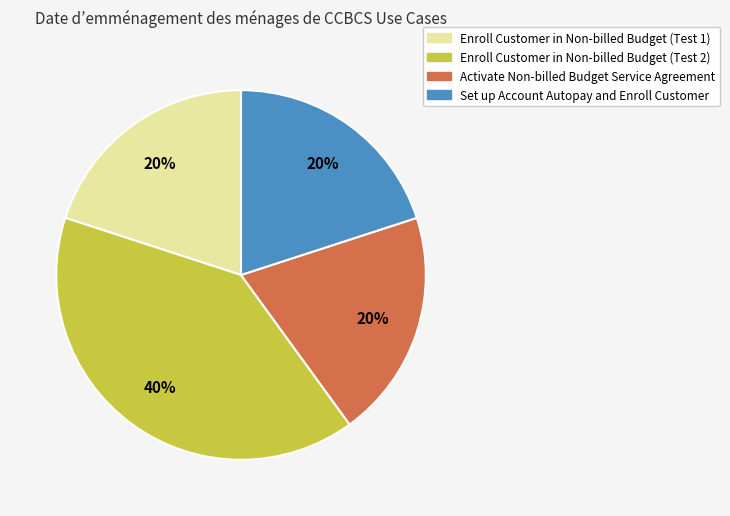

Is there a majority slice in this chart?

No